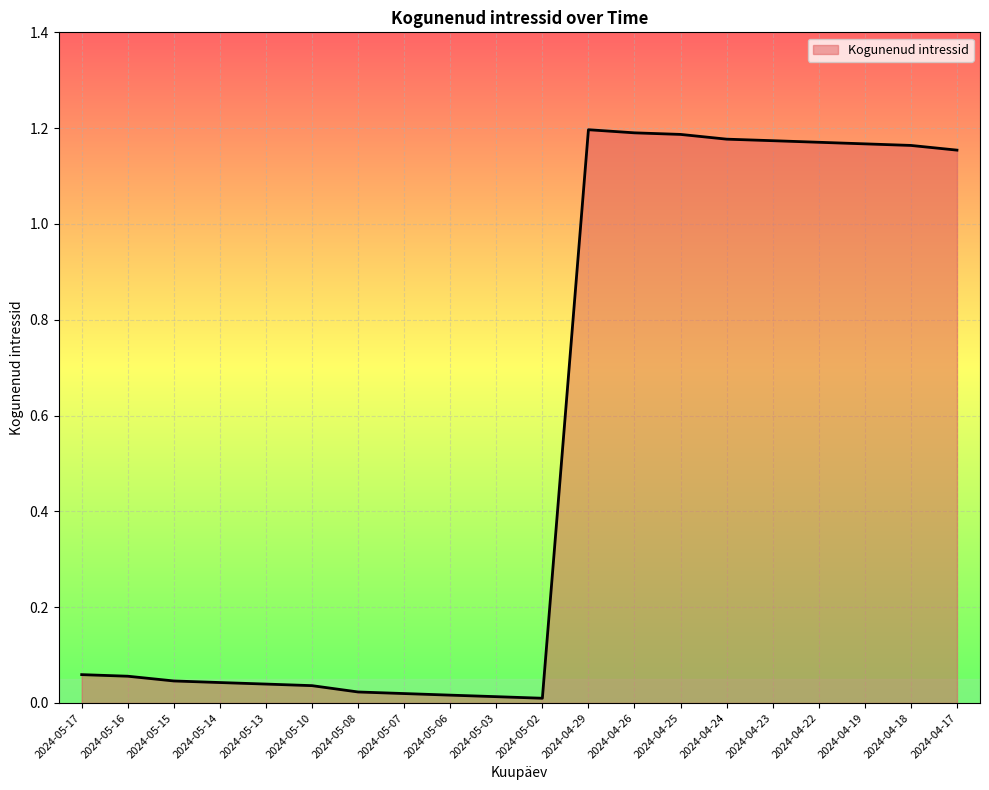

What position from the right is 2024-05-16?

19